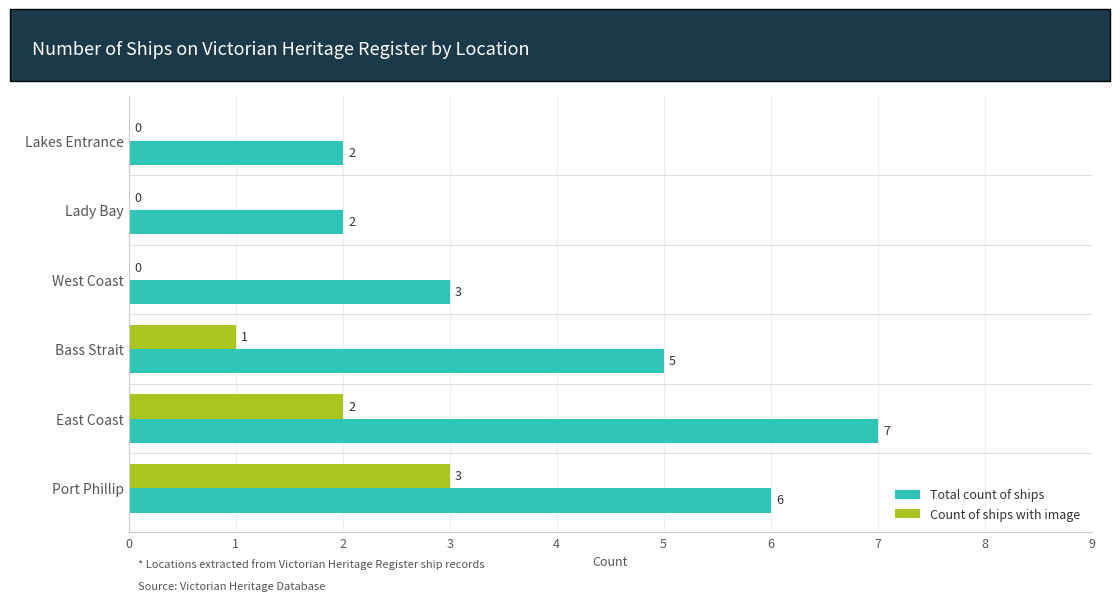

What is the sum of the Count of ships with image values at West Coast and Port Phillip?

3